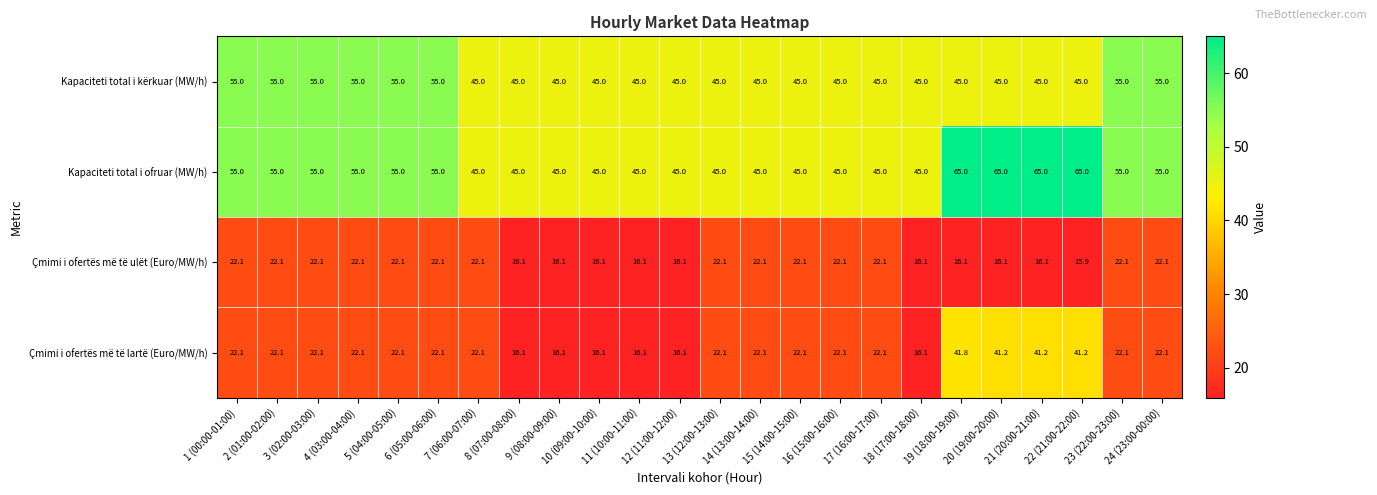

What is the average value of the Kapaciteti total i kërkuar (MW/h) series?

48.3